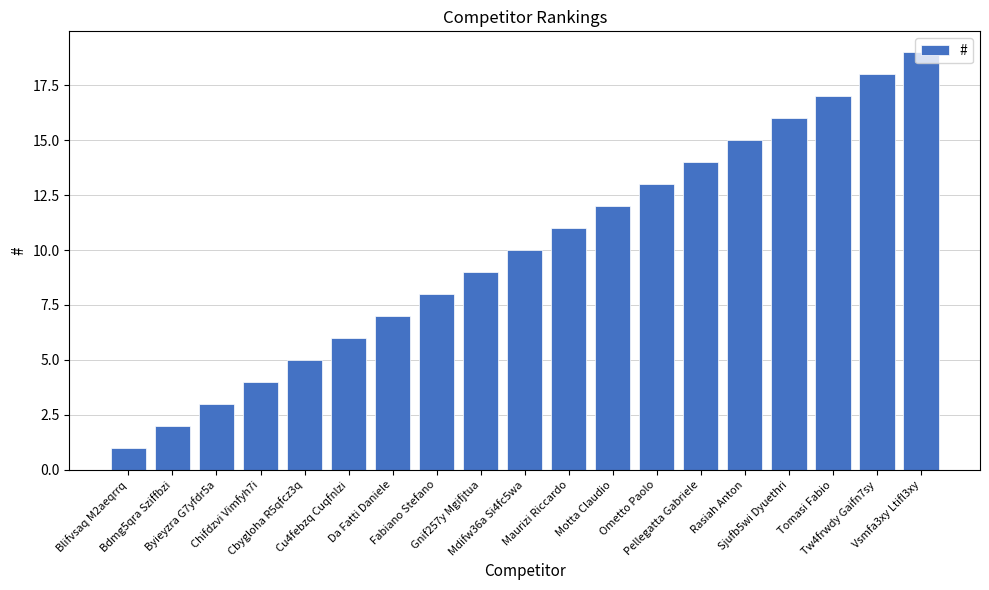

Reading left to right, what are all the values shown in this chart?

1	2	3	4	5	6	7	8	9	10	11	12	13	14	15	16	17	18	19